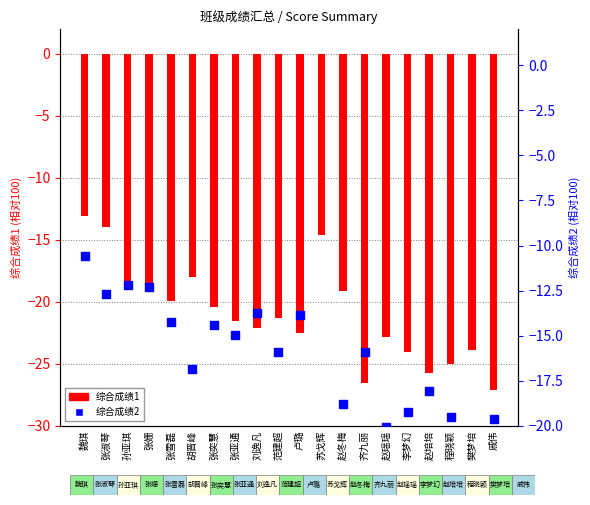

At how many categories does at least one series exceed -20?

18